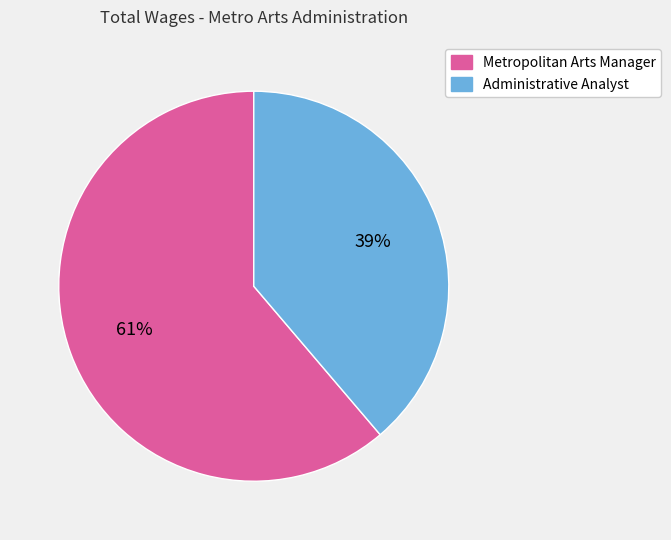

What is the ratio of the value at Administrative Analyst to the value at Metropolitan Arts Manager?

0.6